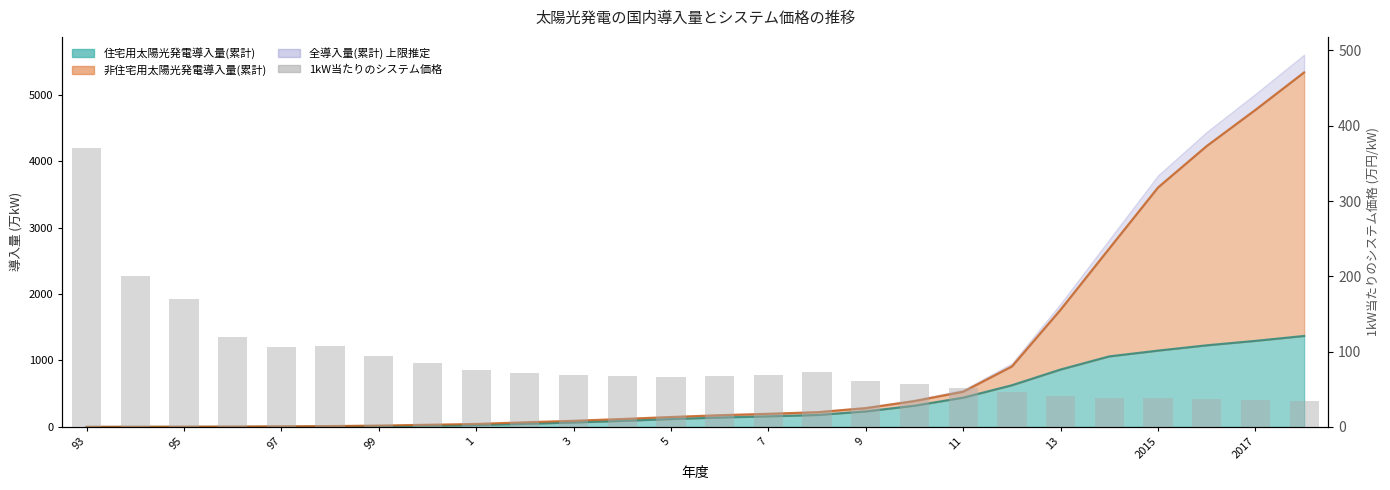

At which category does the chart reach its peak across all series?

93